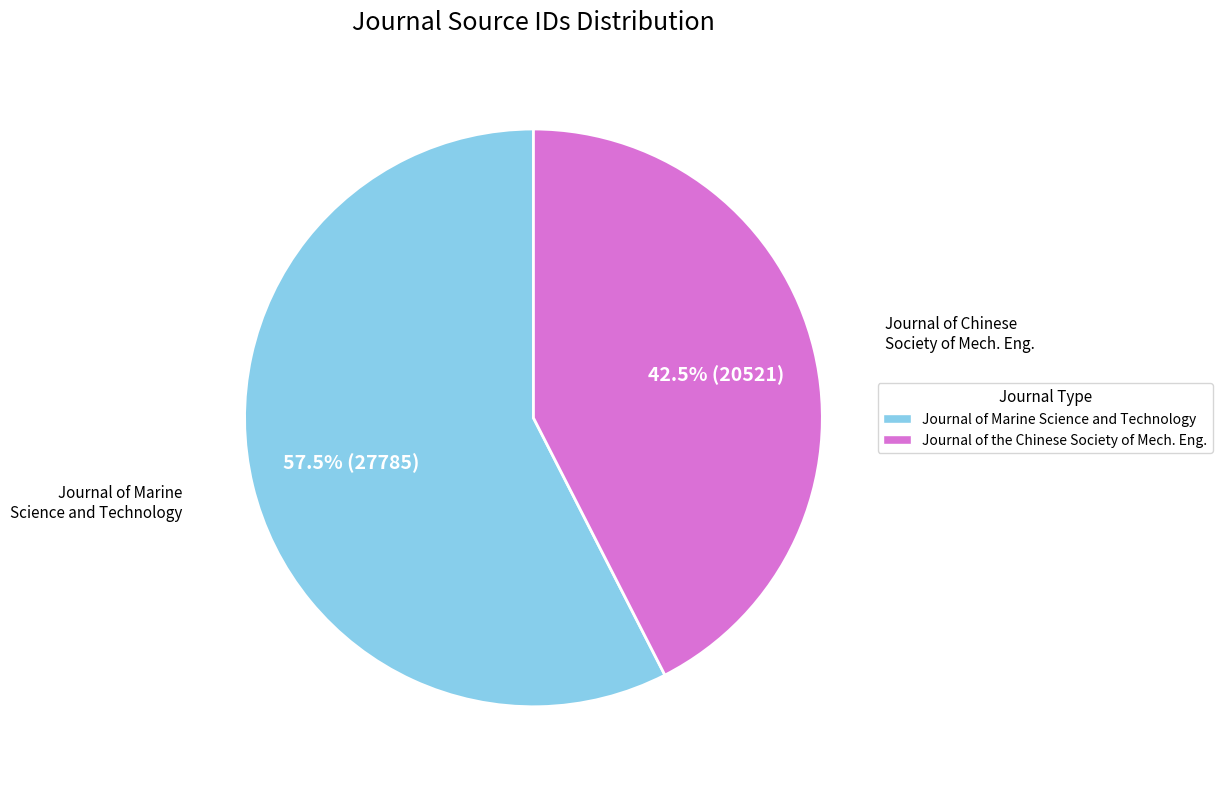

What is the ratio of the value at Journal of Marine Science and Technology to the value at Journal of the Chinese Society of Mech. Eng.?

1.4